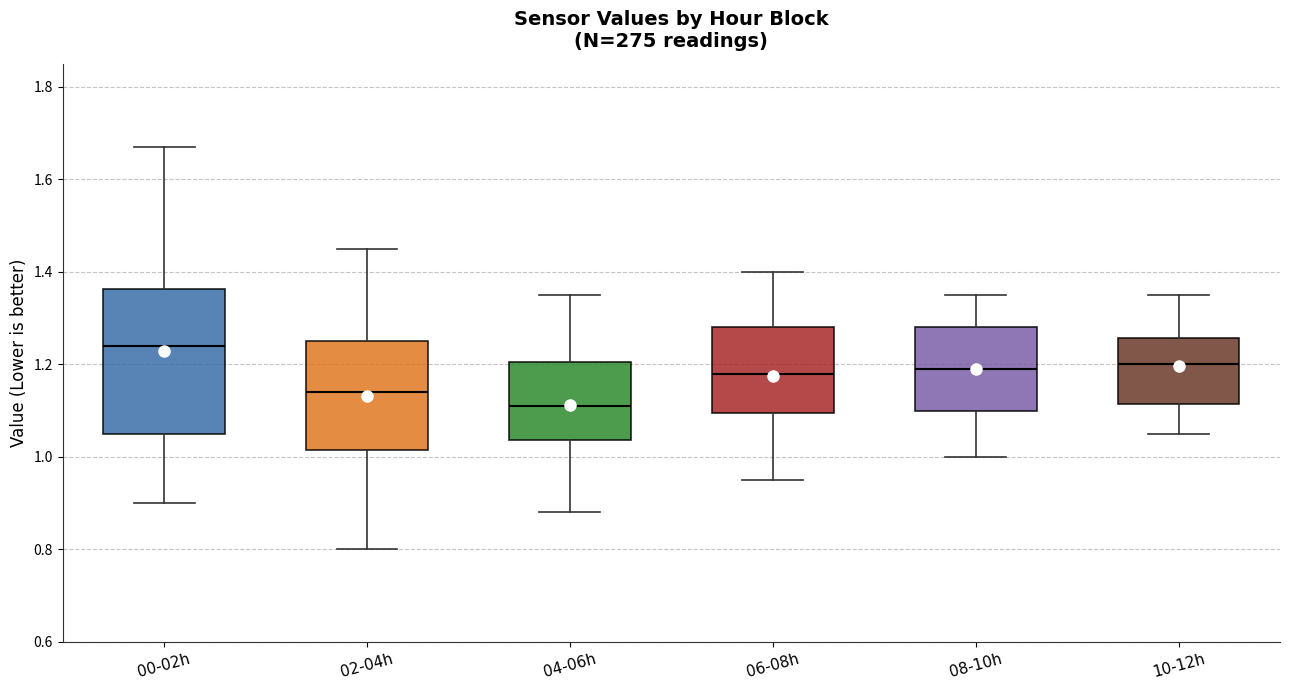

Where is the upper edge of the box for 04-06h on the y-axis? The values are not printed on the chart, so give them approximately, as read against the axis.

1.20